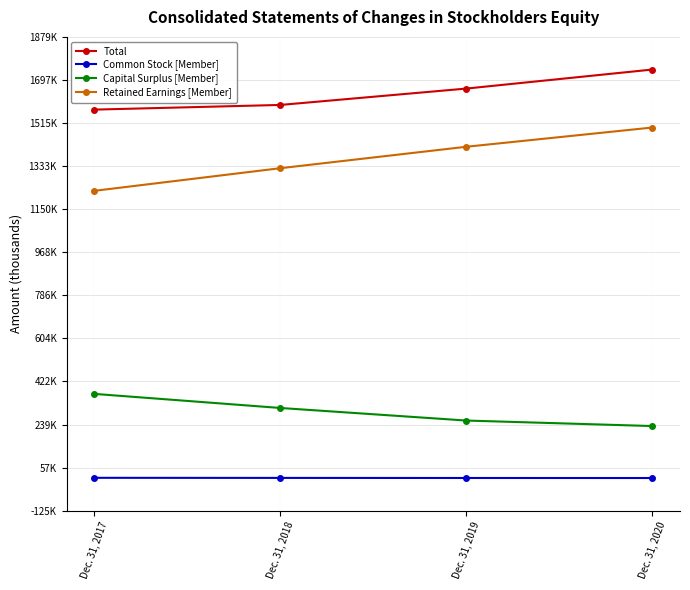

At Dec. 31, 2019, list the series in order from smallest to largest.

Common Stock [Member], Capital Surplus [Member], Retained Earnings [Member], Total